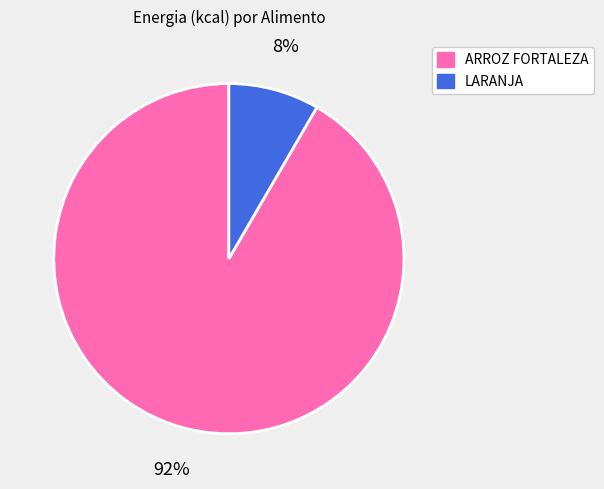

What percentage is the LARANJA slice, to the nearest percent?

8%